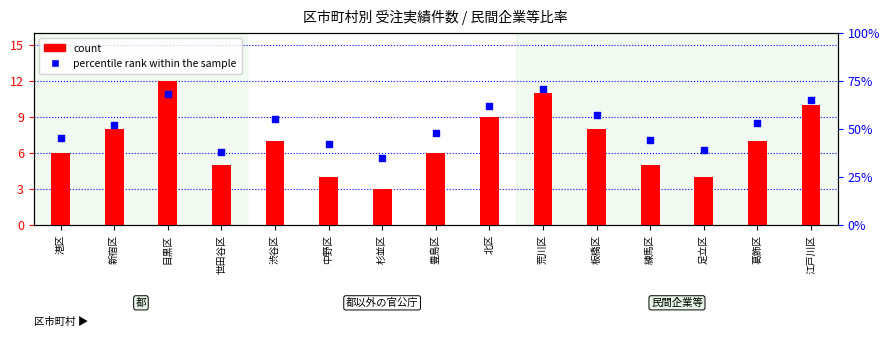

Which series reaches the minimum Y coordinate?

count